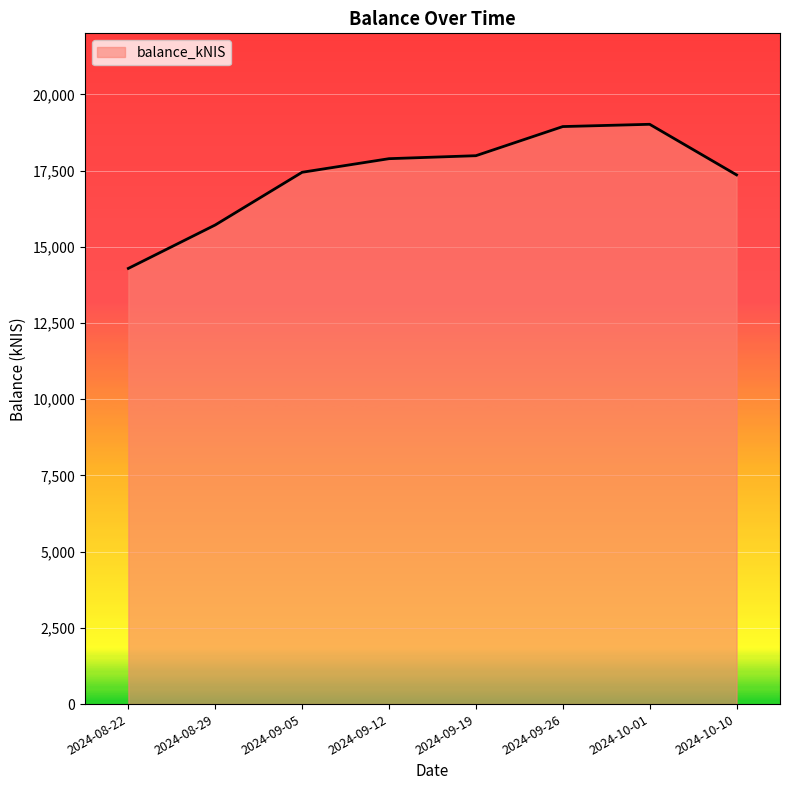

What is the difference between the maximum and minimum values?

4726.5